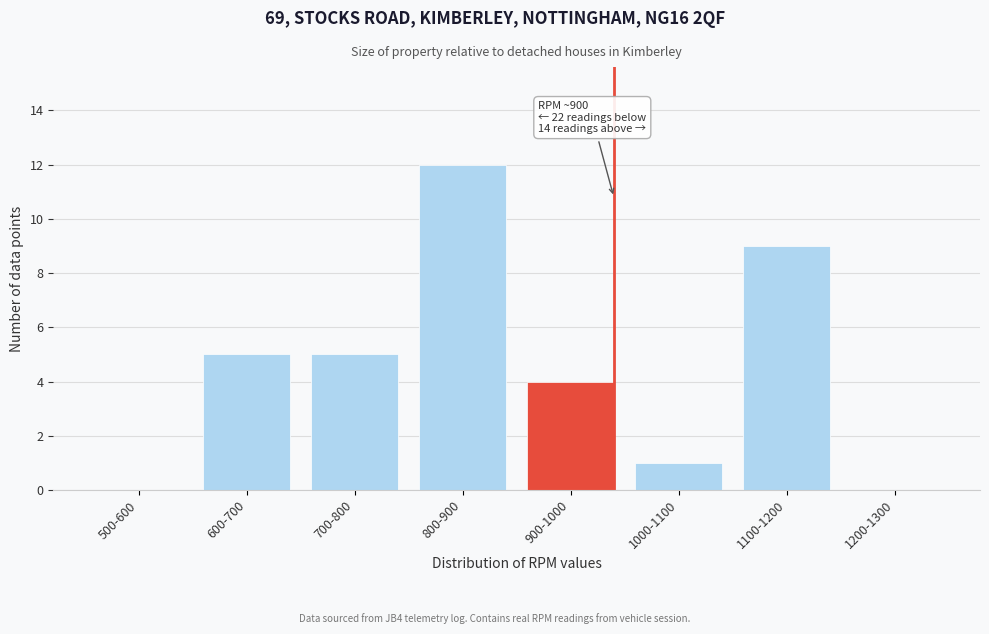

Reading left to right, list all the values displayed in this chart.

500-600=0	600-700=5	700-800=5	800-900=12	900-1000=4	1000-1100=1	1100-1200=9	1200-1300=0